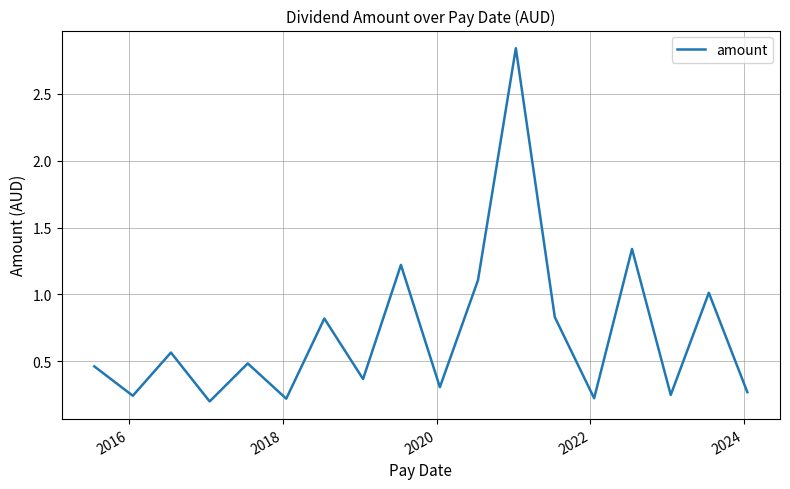

What is the difference between the maximum and minimum values?

2.6